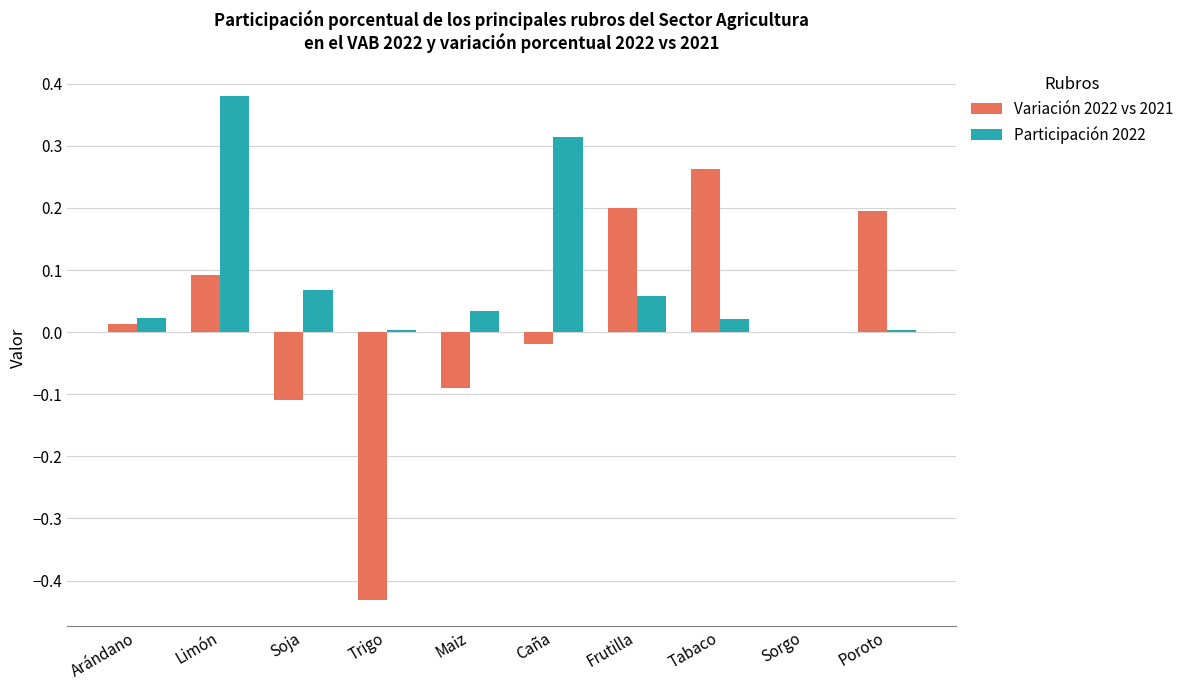

How many categories are shown in the chart?

10